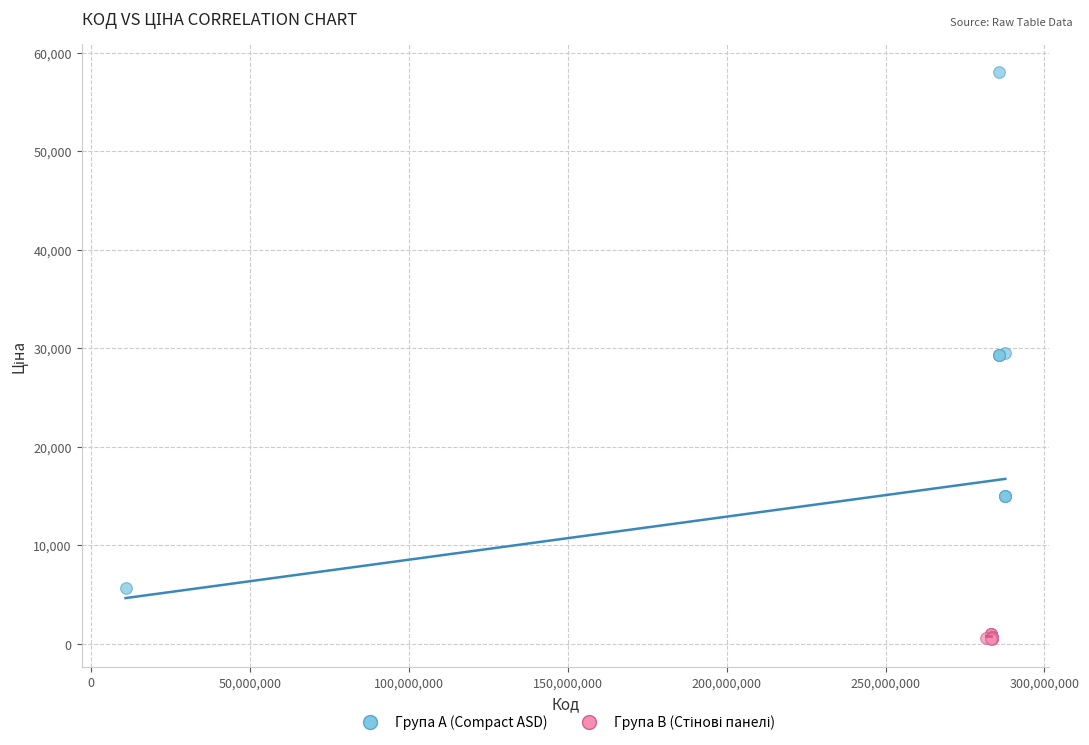

Which series has the largest Y range (max minus min)?

Група A (Compact ASD)